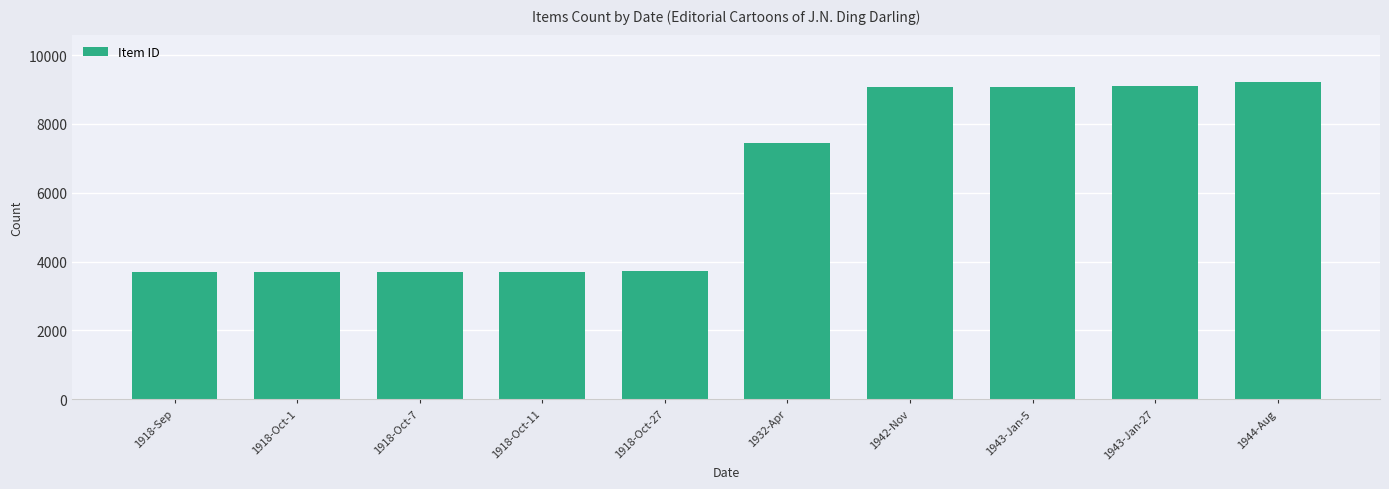

What value does the data have at 1942-Nov?

9062